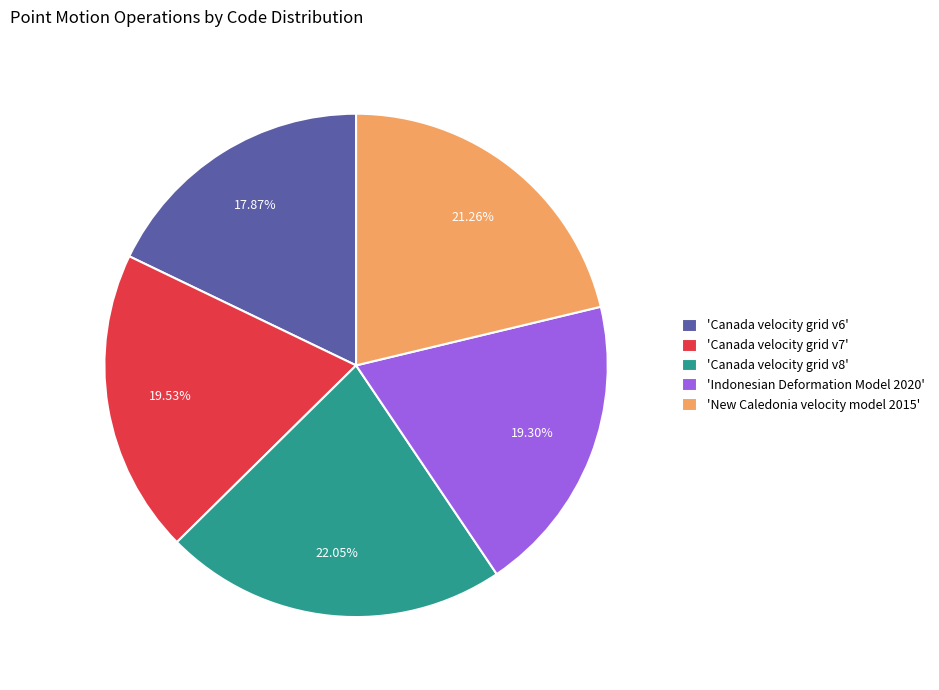

Is 'Canada velocity grid v8' the majority of the pie?

No